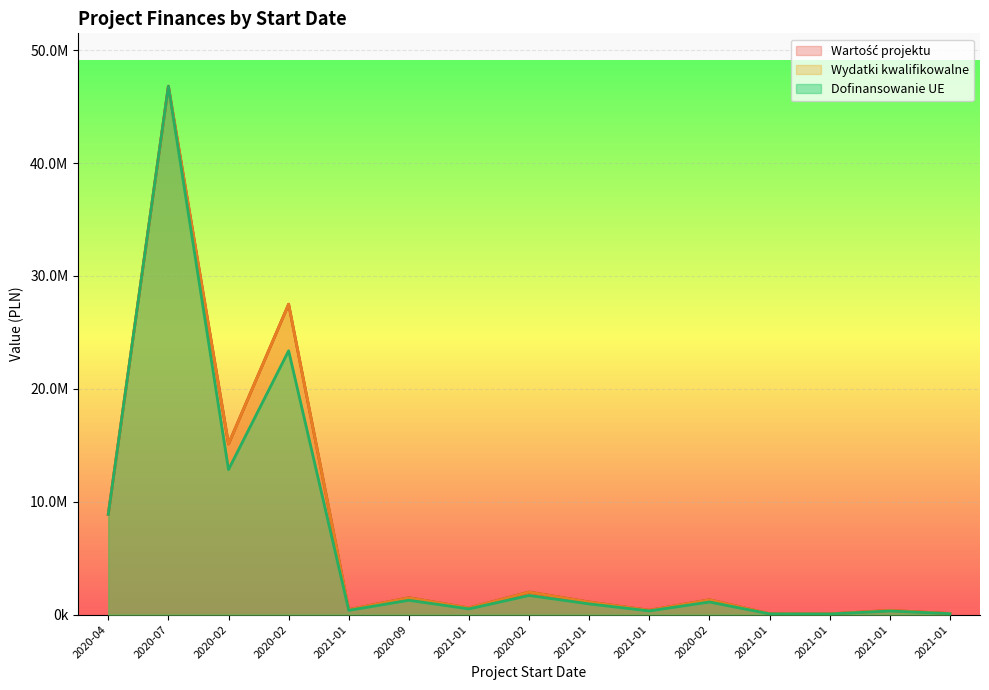

Reading left to right, what are all the values shown in this chart?

Wartość projektu: 2020-04=8888800.0	2020-07=46812084.3	2020-02=15118345.0	2020-02=27500000.0	2021-01=450000.0	2020-09=1500000.0	2021-01=600000.0	2020-02=2000000.0	2021-01=1120000.0	2021-01=390000.0	2020-02=1318880.0	2021-01=80000.0	2021-01=70000.0	2021-01=380000.0	2021-01=100000.0
Wydatki kwalifikowalne: 2020-04=8888800.0	2020-07=46812084.3	2020-02=15118345.0	2020-02=27500000.0	2021-01=450000.0	2020-09=1500000.0	2021-01=600000.0	2020-02=2000000.0	2021-01=1120000.0	2021-01=390000.0	2020-02=1318880.0	2021-01=80000.0	2021-01=70000.0	2021-01=380000.0	2021-01=100000.0
Dofinansowanie UE: 2020-04=8888800.0	2020-07=46812084.3	2020-02=12850593.2	2020-02=23375000.0	2021-01=382500.0	2020-09=1275000.0	2021-01=510000.0	2020-02=1700000.0	2021-01=952000.0	2021-01=331500.0	2020-02=1121048.0	2021-01=68000.0	2021-01=59500.0	2021-01=323000.0	2021-01=85000.0